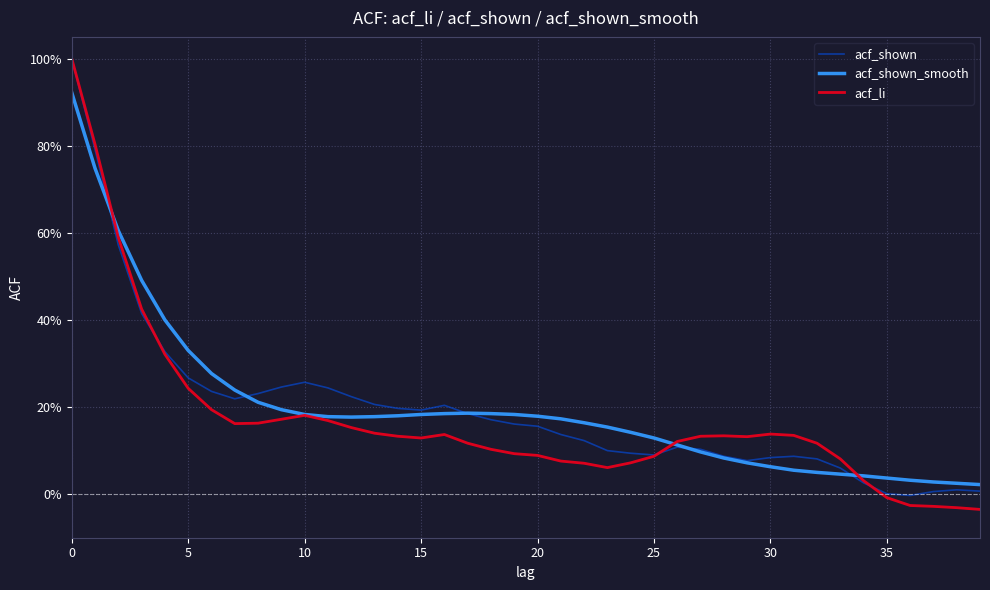

What are all the series names shown in the legend?

acf_shown, acf_shown_smooth, acf_li